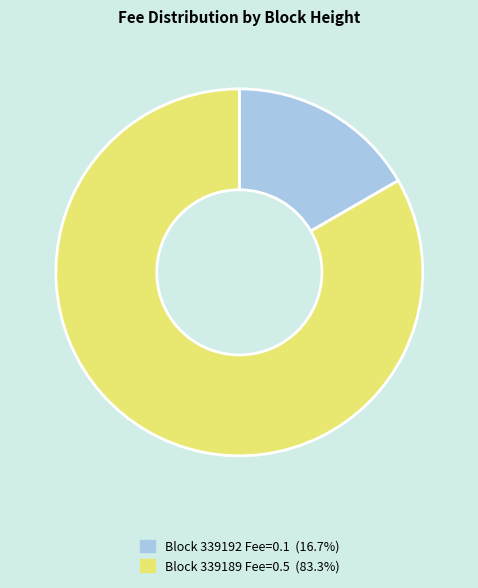

Is there any slice that represents more than half of the pie?

Yes